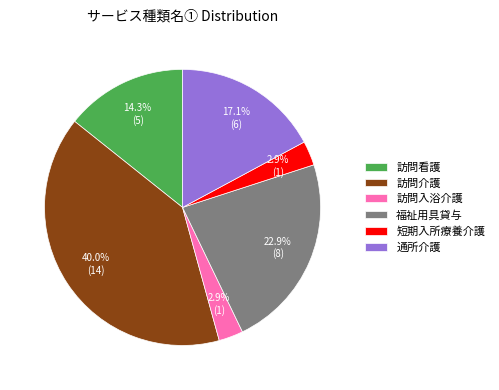

Count the number of slices in the pie.

6